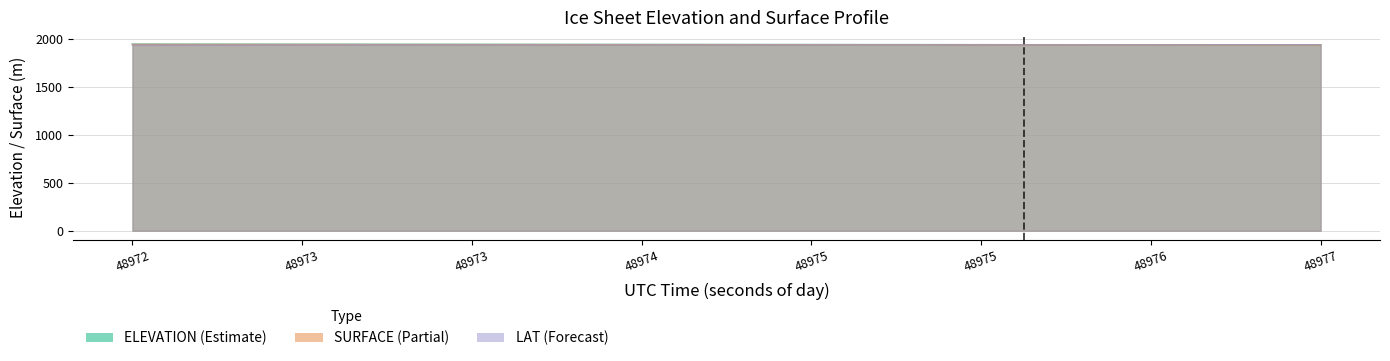

The value of SURFACE at 48977 is 1935.5. True or false?

True